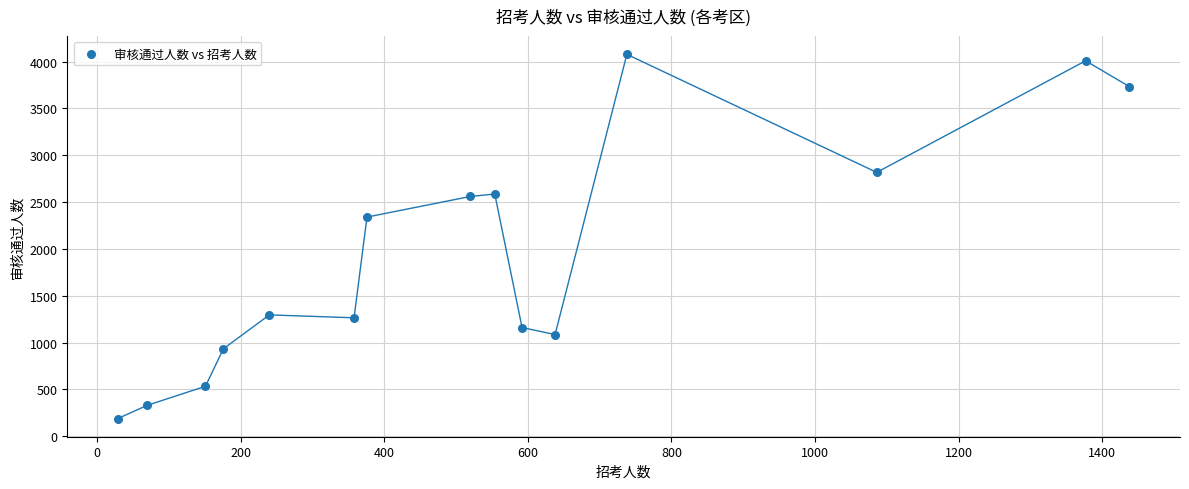

What is the range of X values (max minus min)?

1409